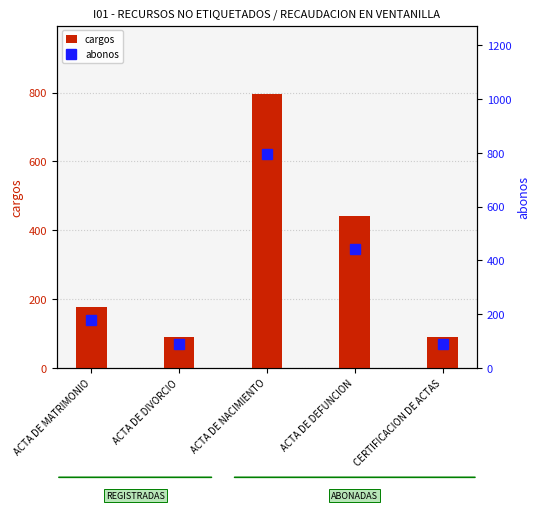

Is it true that cargos equals 88.5 at CERTIFICACION DE ACTAS?

True